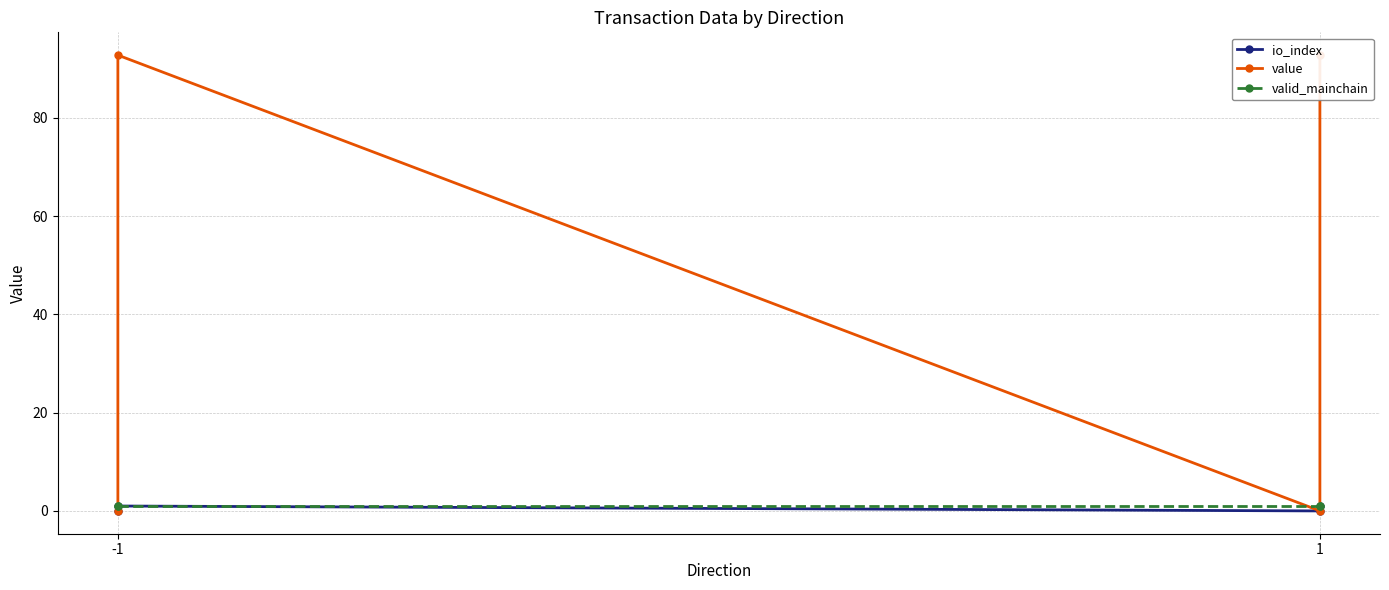

What are all the series names shown in the legend?

io_index, value, valid_mainchain